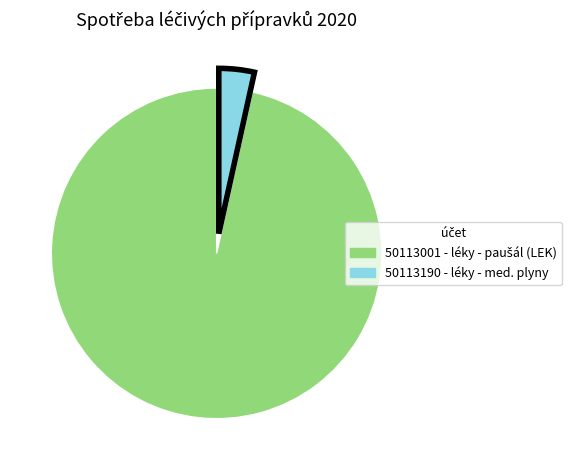

Does any single category account for the majority?

Yes